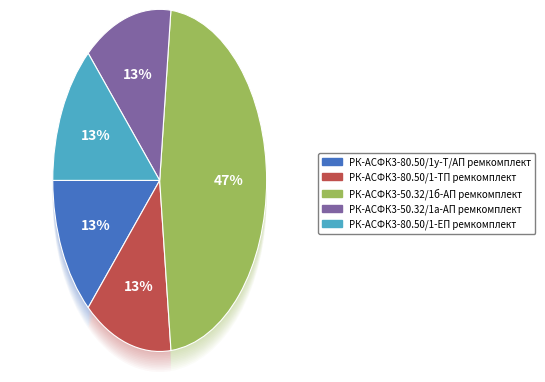

What percentage is NOT represented by РК-АСФК3-80.50/1у-Т/АП ремкомплект?

86.7%